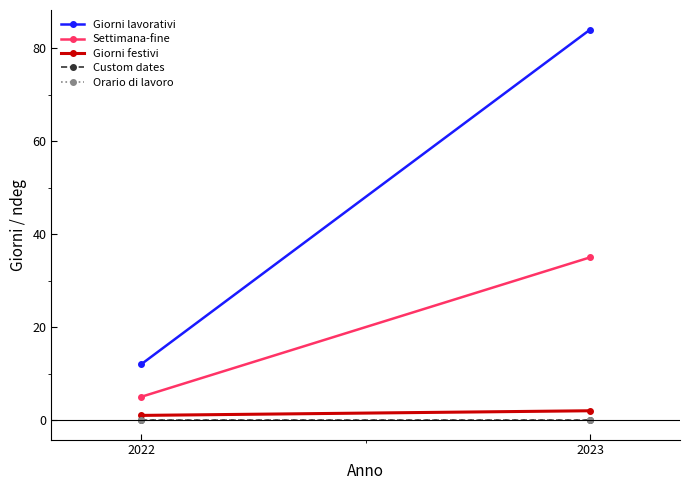

What is the maximum value for Giorni lavorativi?

84